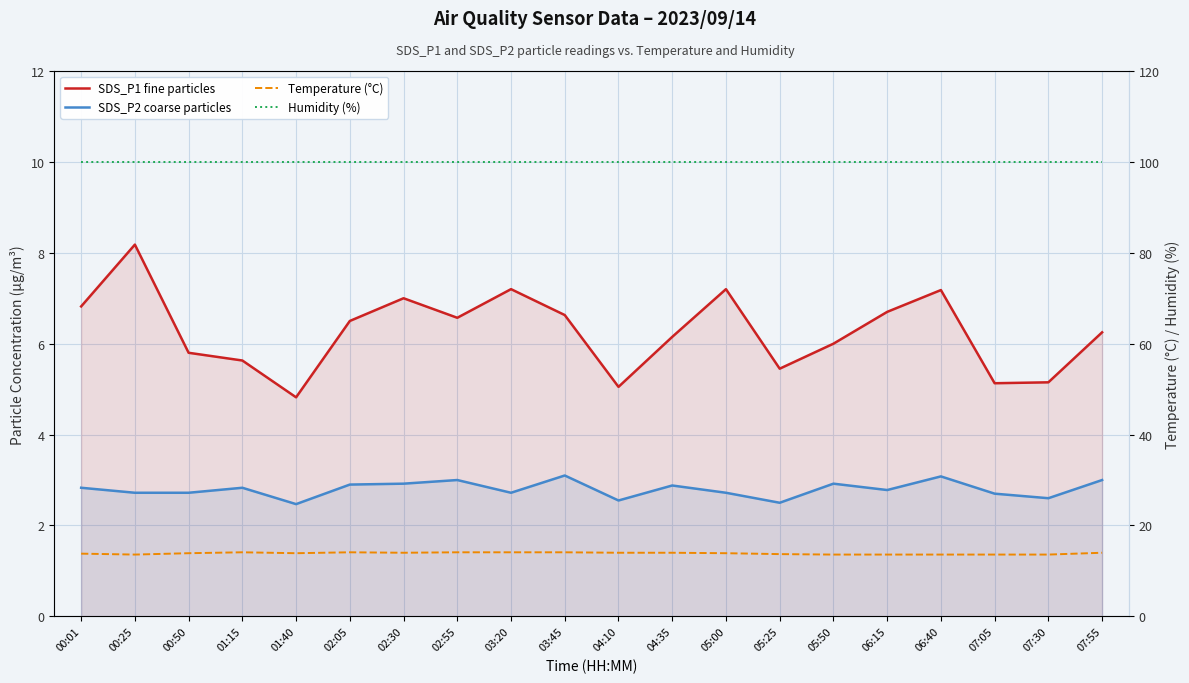

Between 07:05 and 03:20, which is larger?

03:20